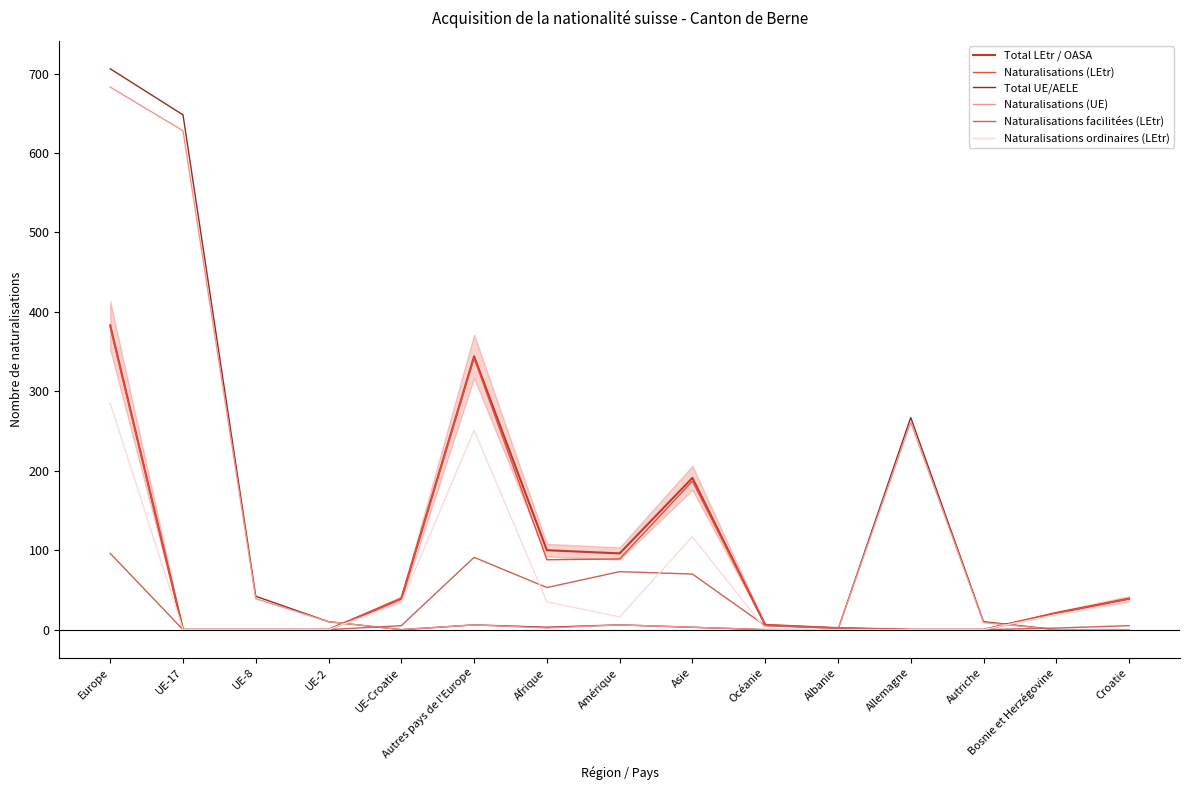

At how many categories does at least one series exceed 359?

2